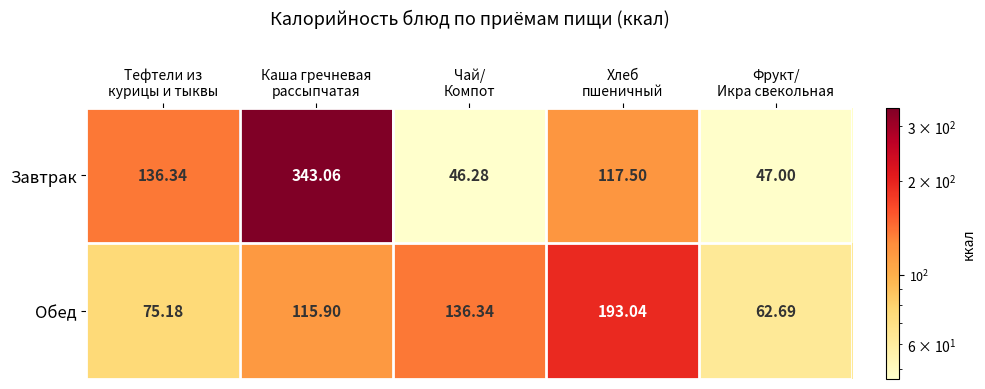

At how many categories does at least one series exceed 104?

4